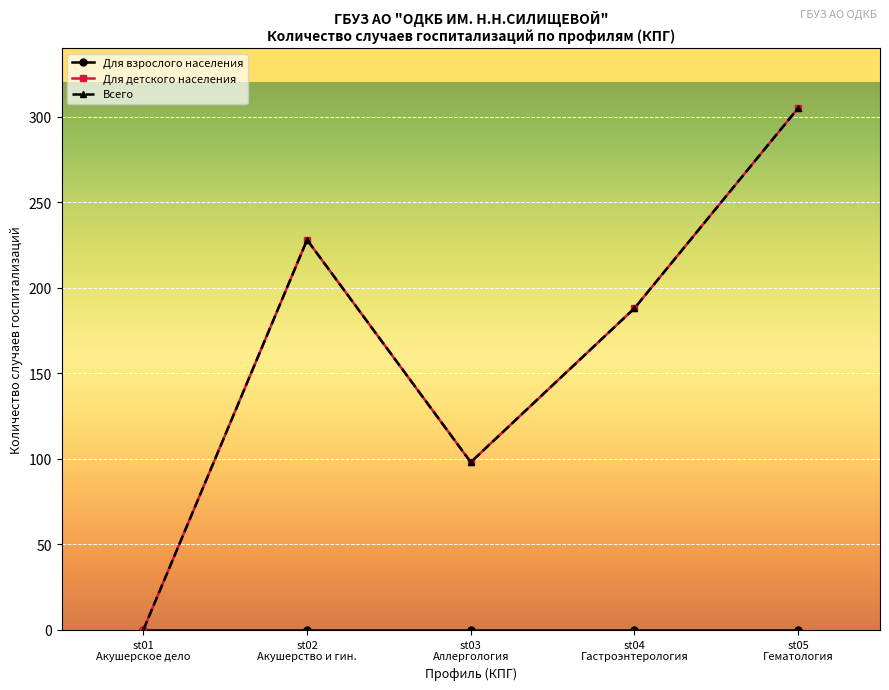

Is this an area chart (filled region under the line)?

No